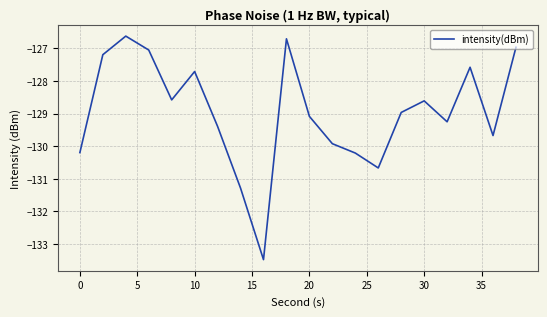

What is the minimum value shown in the chart?

-133.5